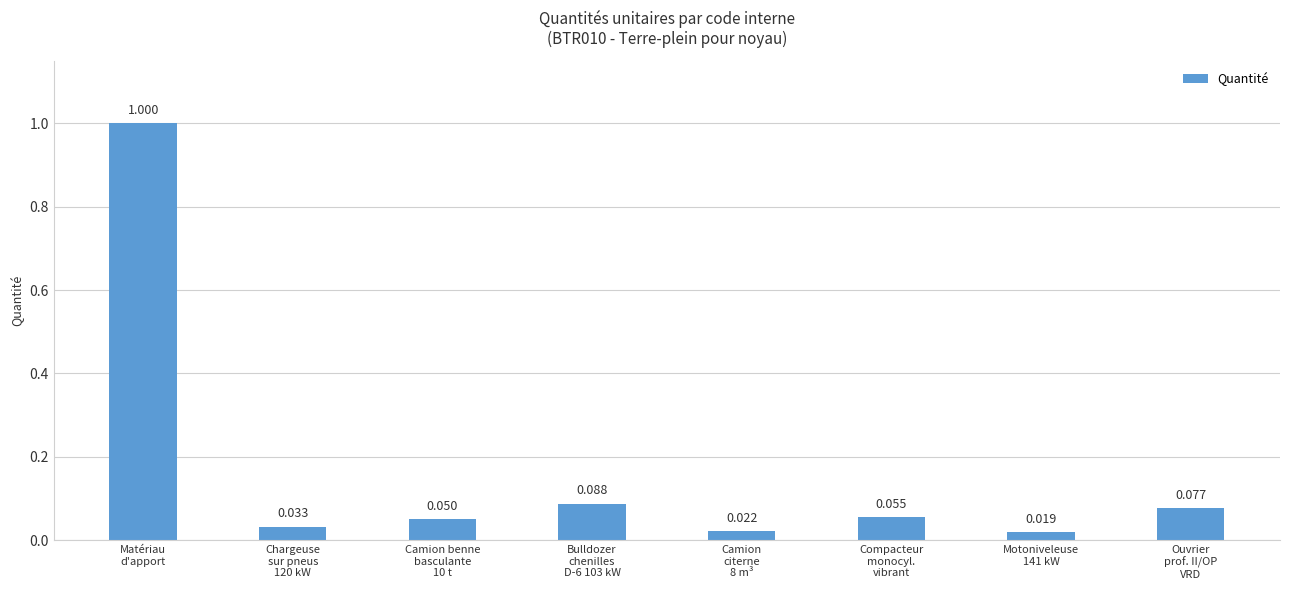

Rank the categories by value from highest to lowest.

Matériau
d'apport, Bulldozer
chenilles
D-6 103 kW, Ouvrier
prof. II/OP
VRD, Compacteur
monocyl.
vibrant, Camion benne
basculante
10 t, Chargeuse
sur pneus
120 kW, Camion
citerne
8 m³, Motoniveleuse
141 kW